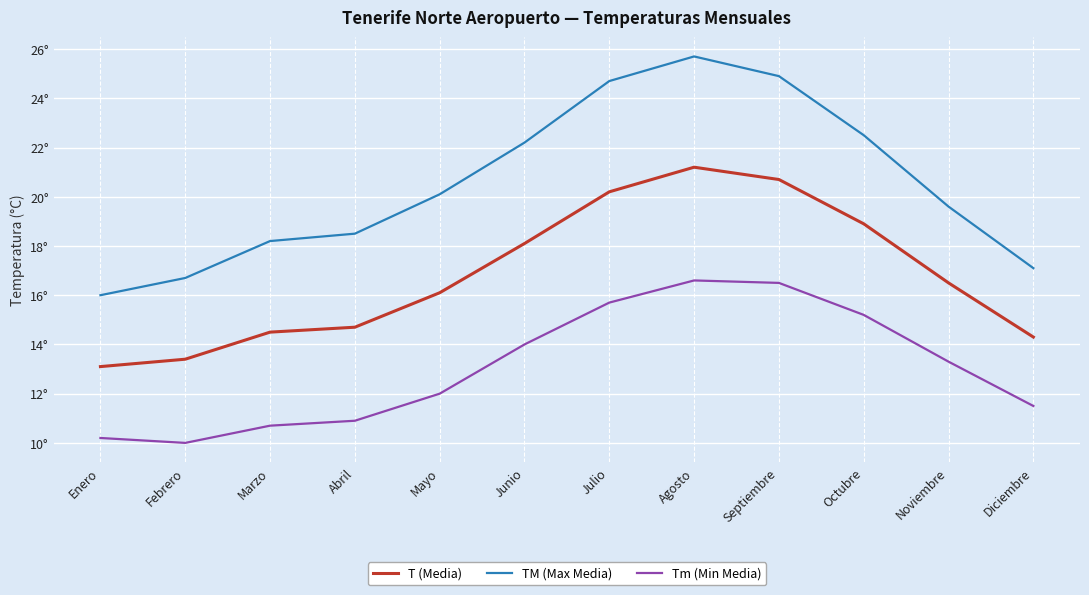

In T (Media), how many points are higher than both neighbors (excluding endpoints)?

1